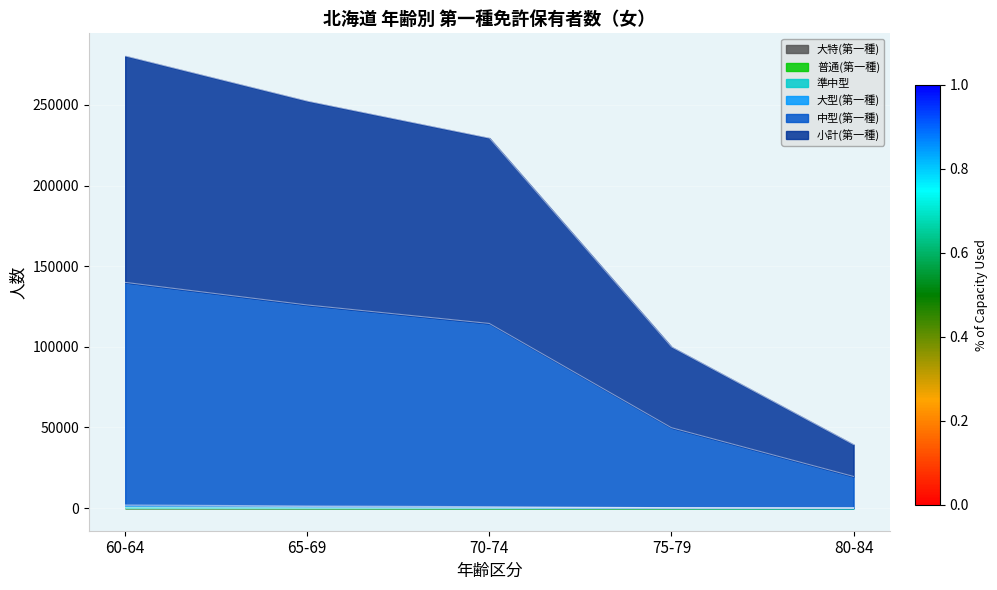

What is the difference between the 中型(第一種) values at 80-84 and 75-79?

30229